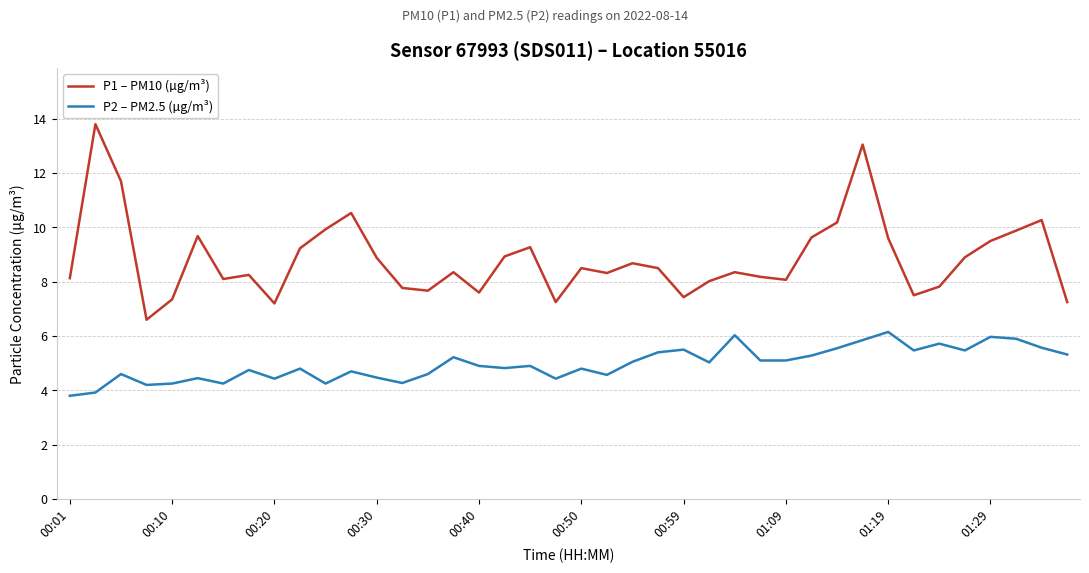

What is the maximum value shown in the chart?

13.8